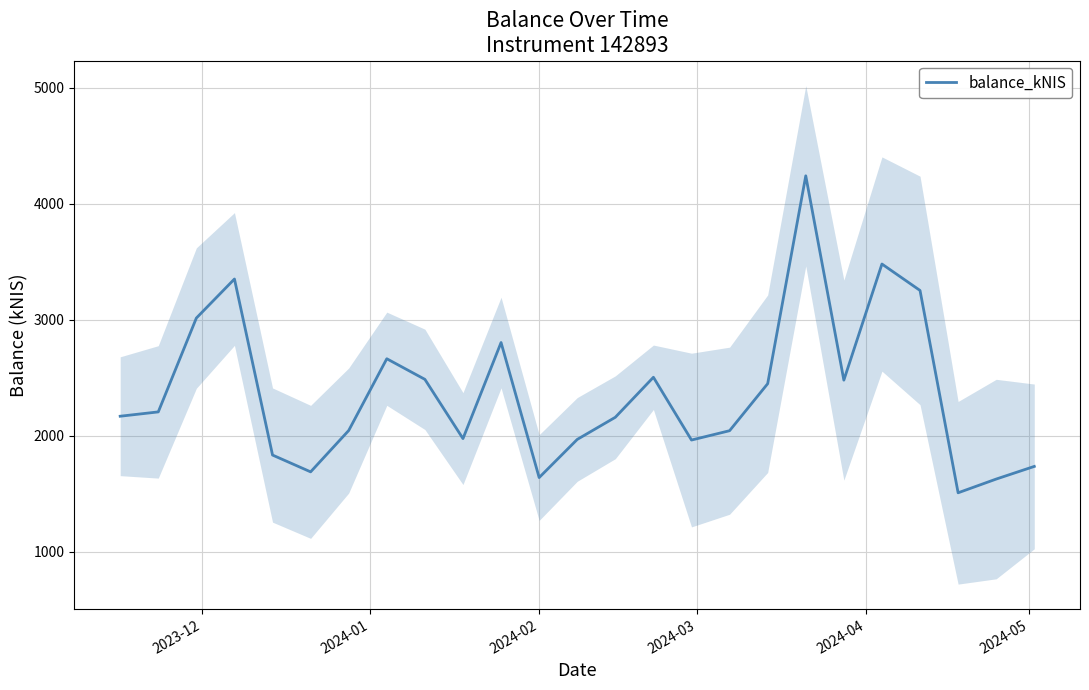

The chart shows a value of 1639.0 at 2024-02. True or false?

True